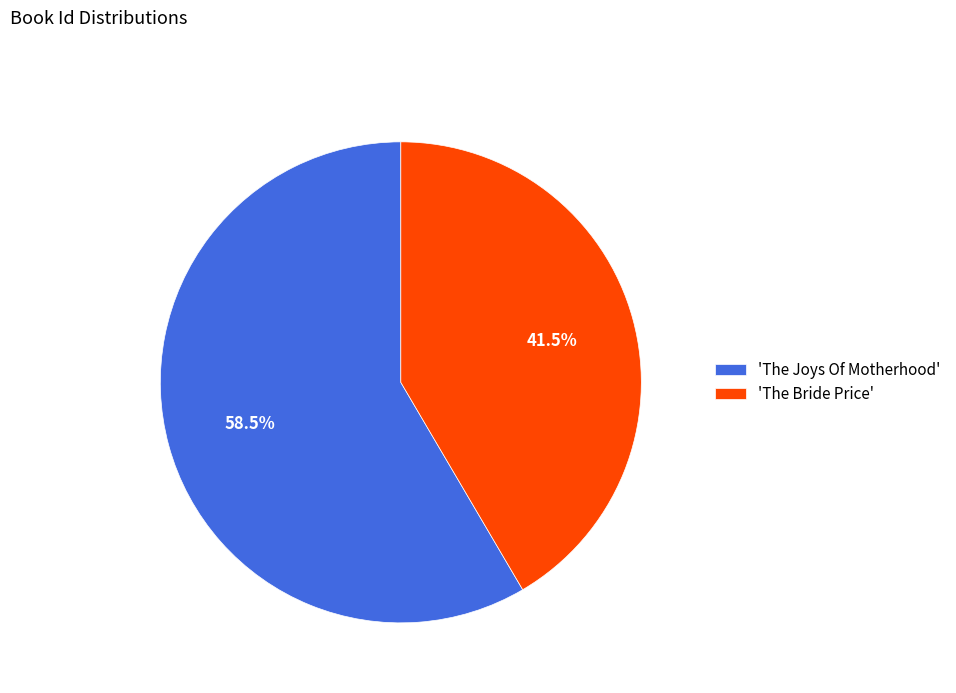

How many slices are in this pie chart?

2